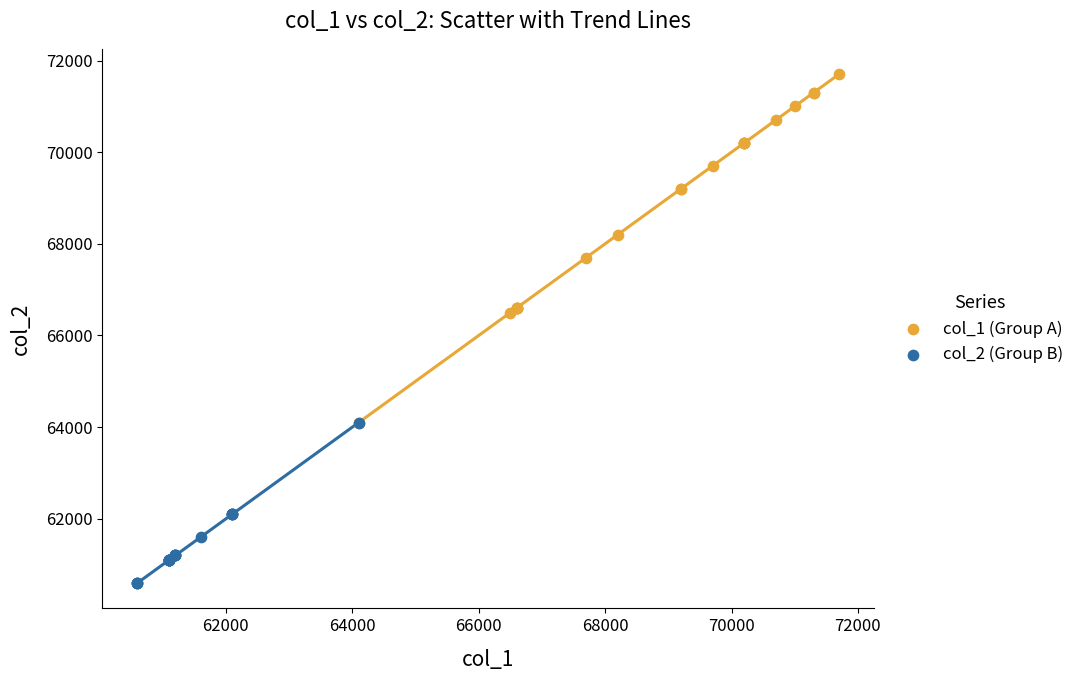

Which series has the widest spread of Y values?

col_1 (Group A)